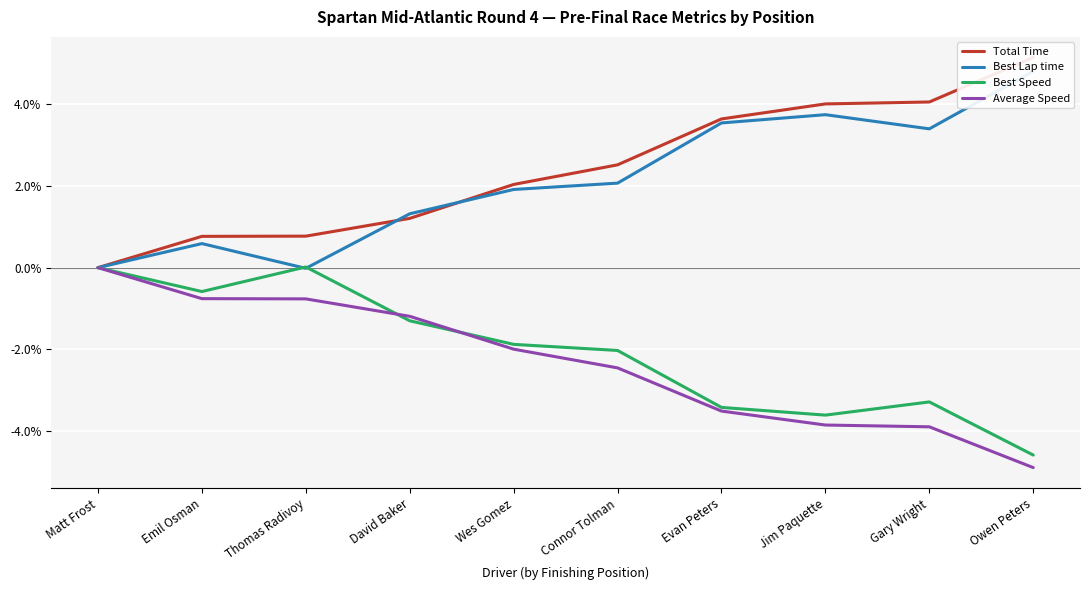

How many lines are shown in the chart?

4